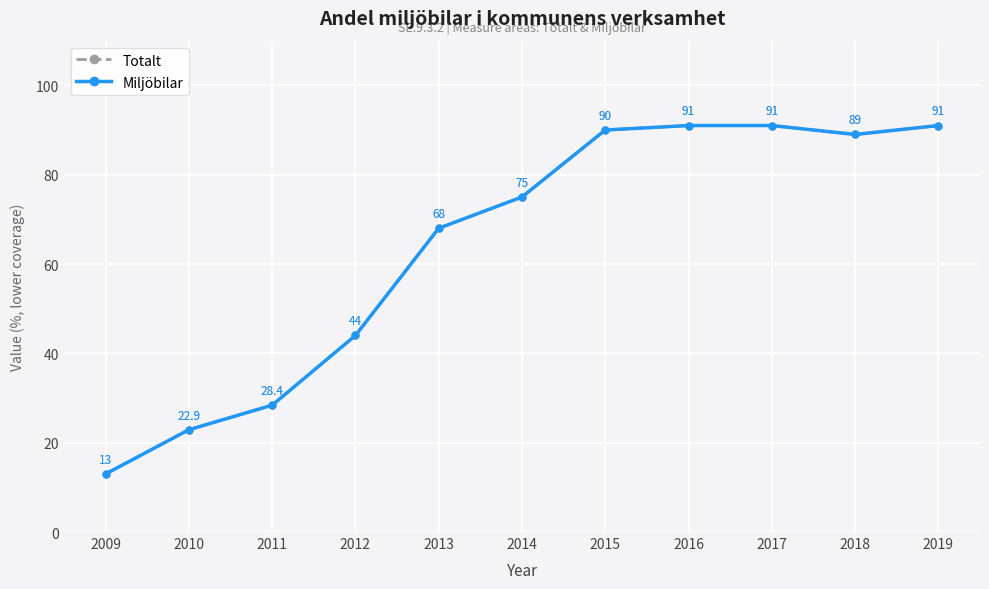

At which label does Totalt reach its minimum?

2009